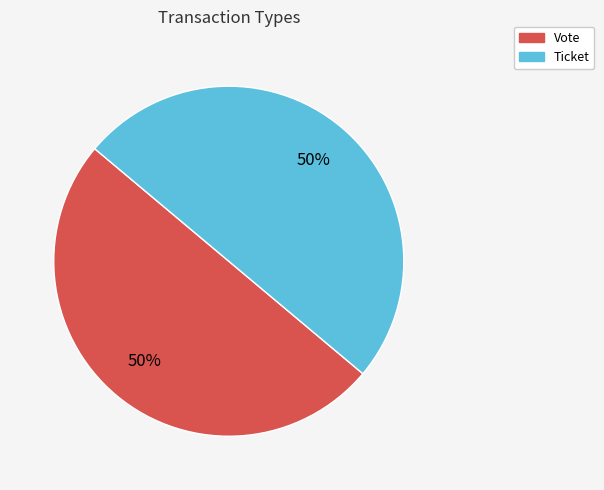

Count the number of slices in the pie.

2